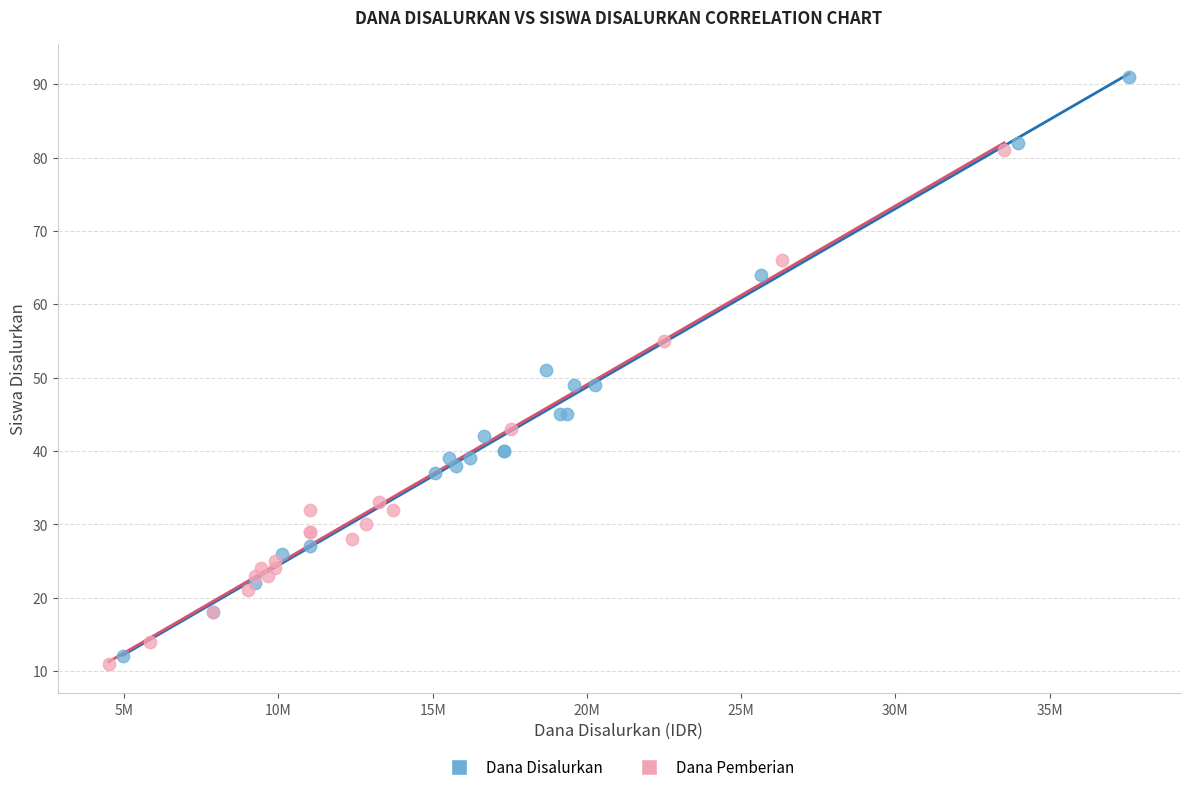

Which series has the largest Y range (max minus min)?

Dana Disalurkan